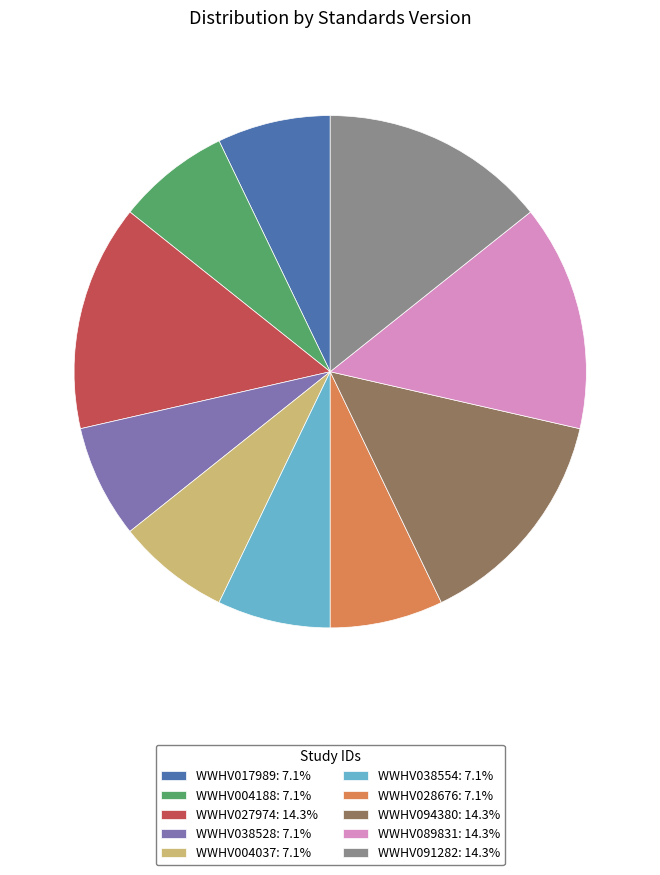

Do WWHV027974: 14.3% and WWHV038528: 7.1% together represent more than half of the pie?

No